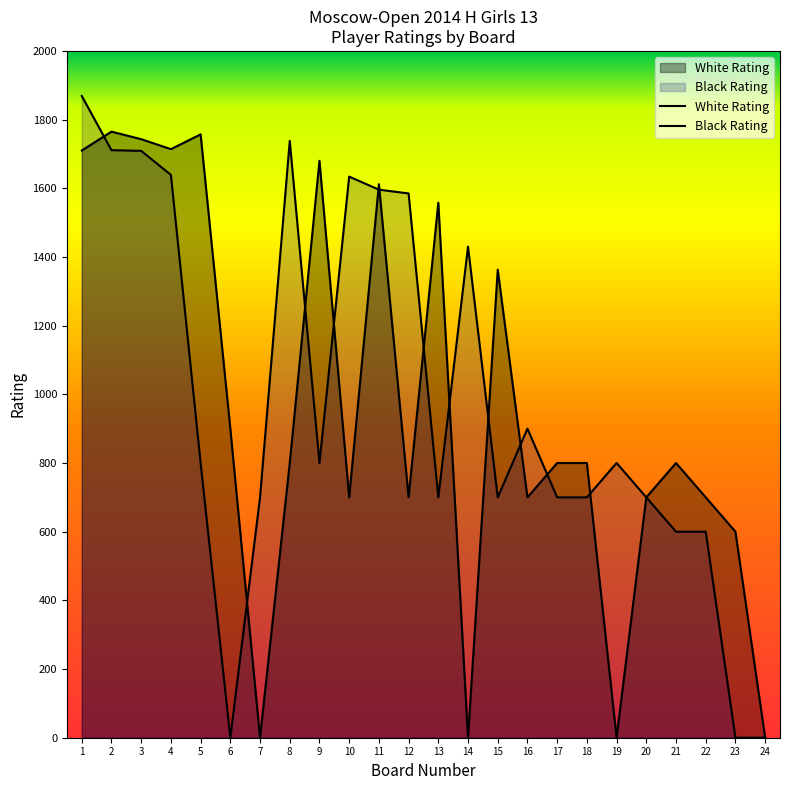

What is the sum of all Black Rating values?

23611